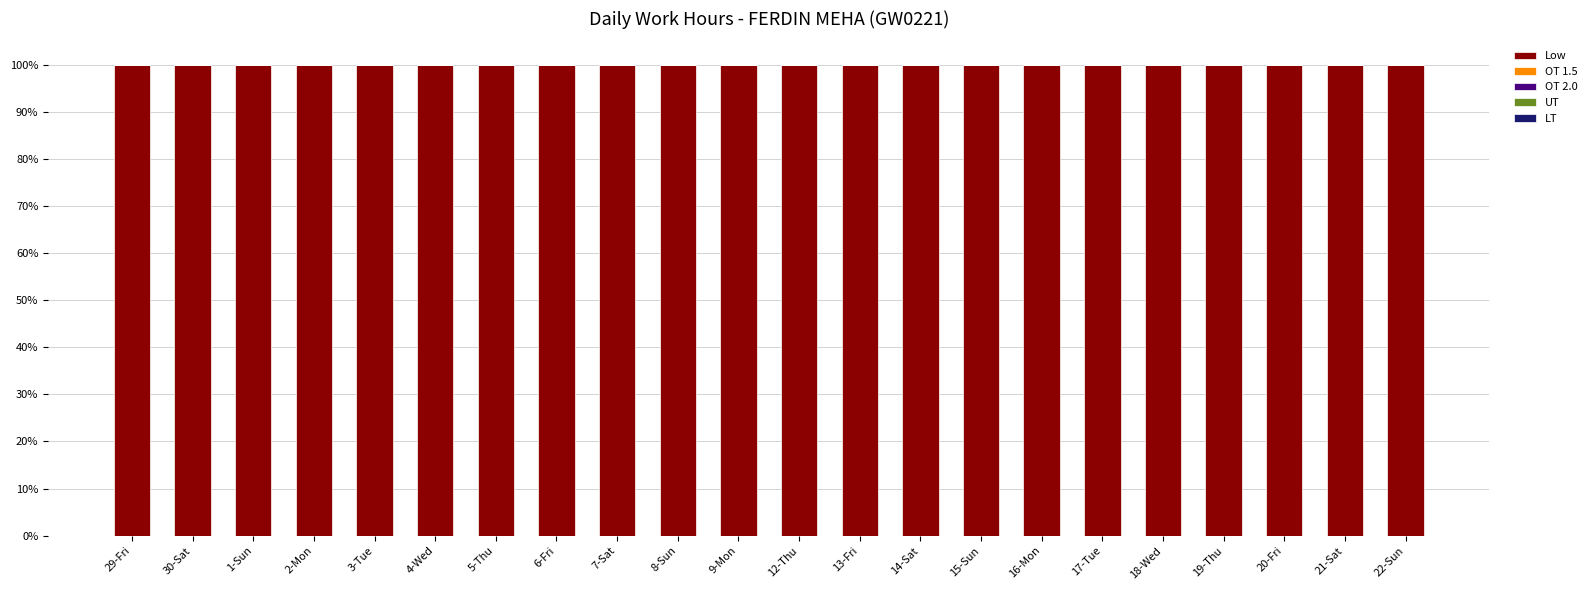

What is the spread (max minus min) of values at 30-Sat?

100